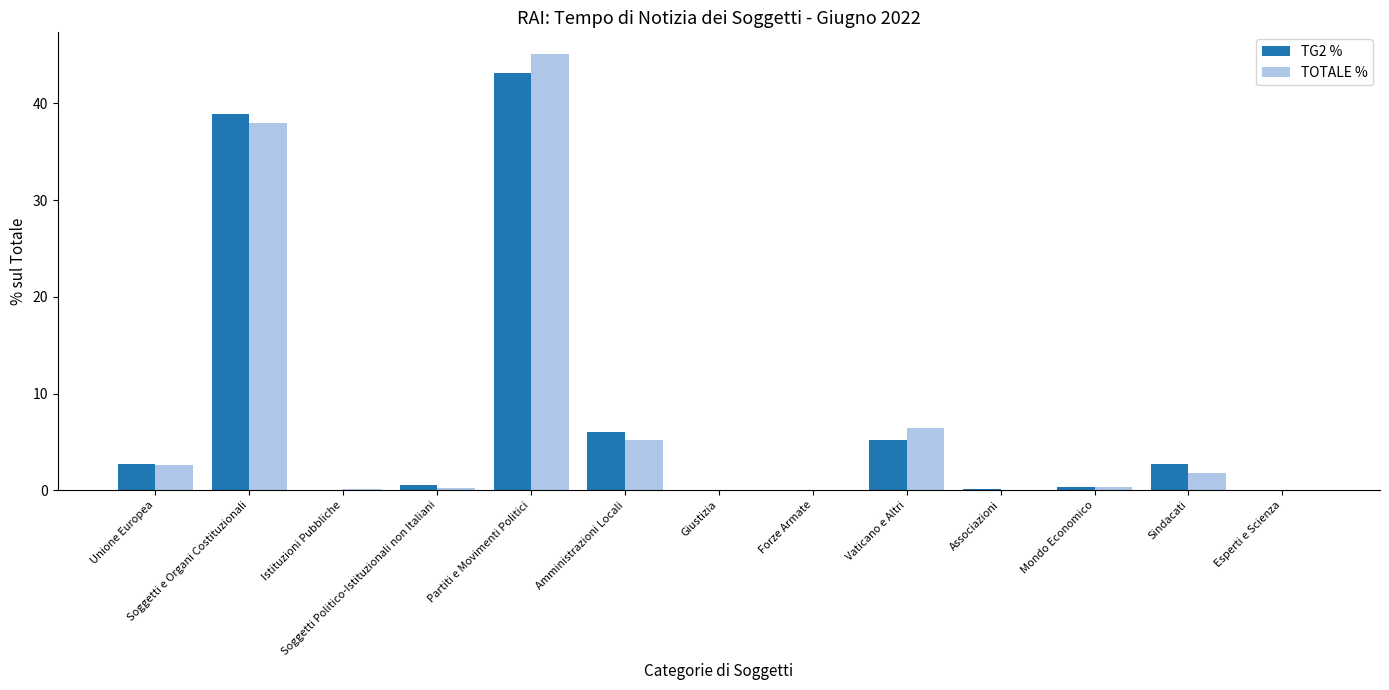

What is the maximum value for TOTALE %?

45.1